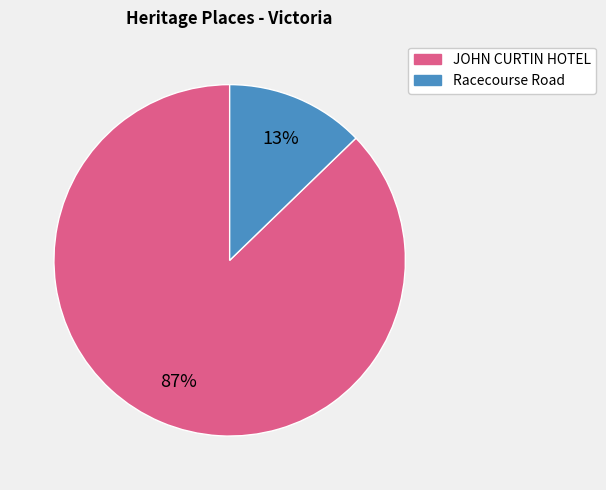

True or false: Racecourse Road accounts for 3% of the total.

False